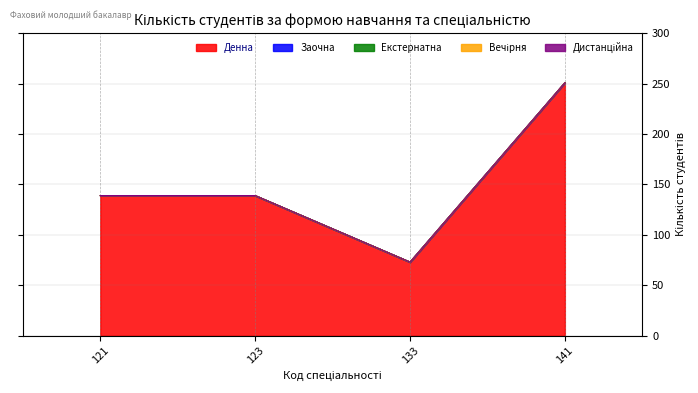

Is the value of Заочна at 123 greater than the value of Вечірня at 141?

No